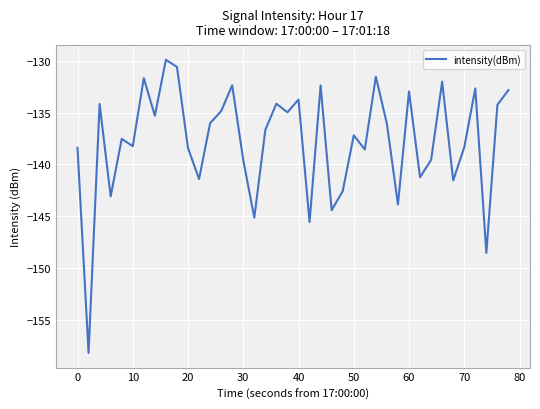

How many categories are shown in the chart?

40